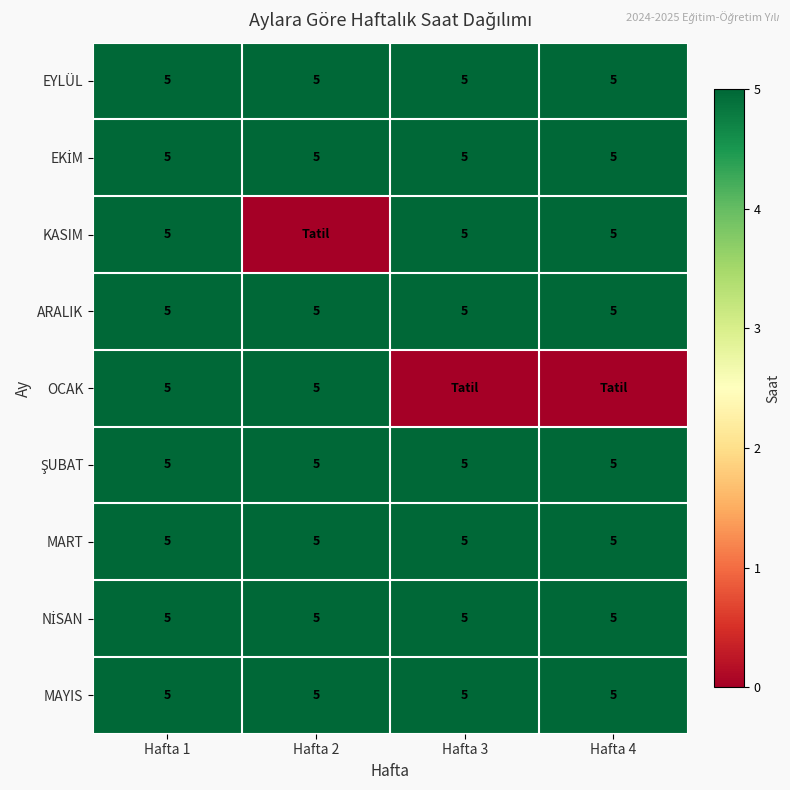

What is the average value of the MAYIS series?

5